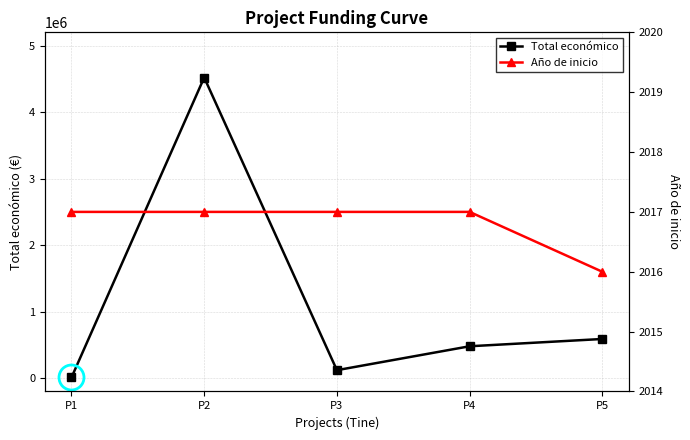

What is the sum of all Total económico values?

5719306